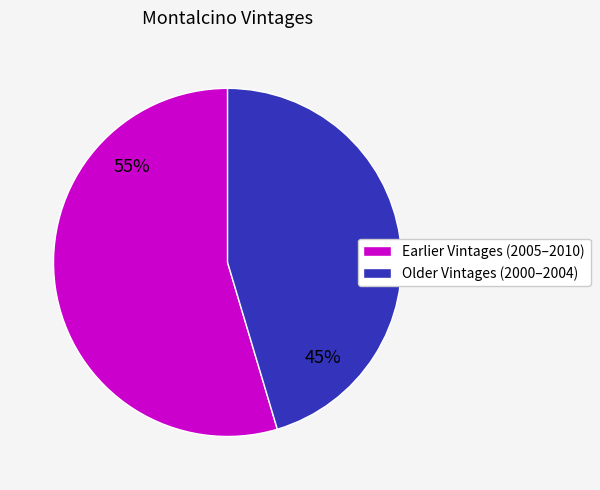

Is there any slice that represents more than half of the pie?

Yes